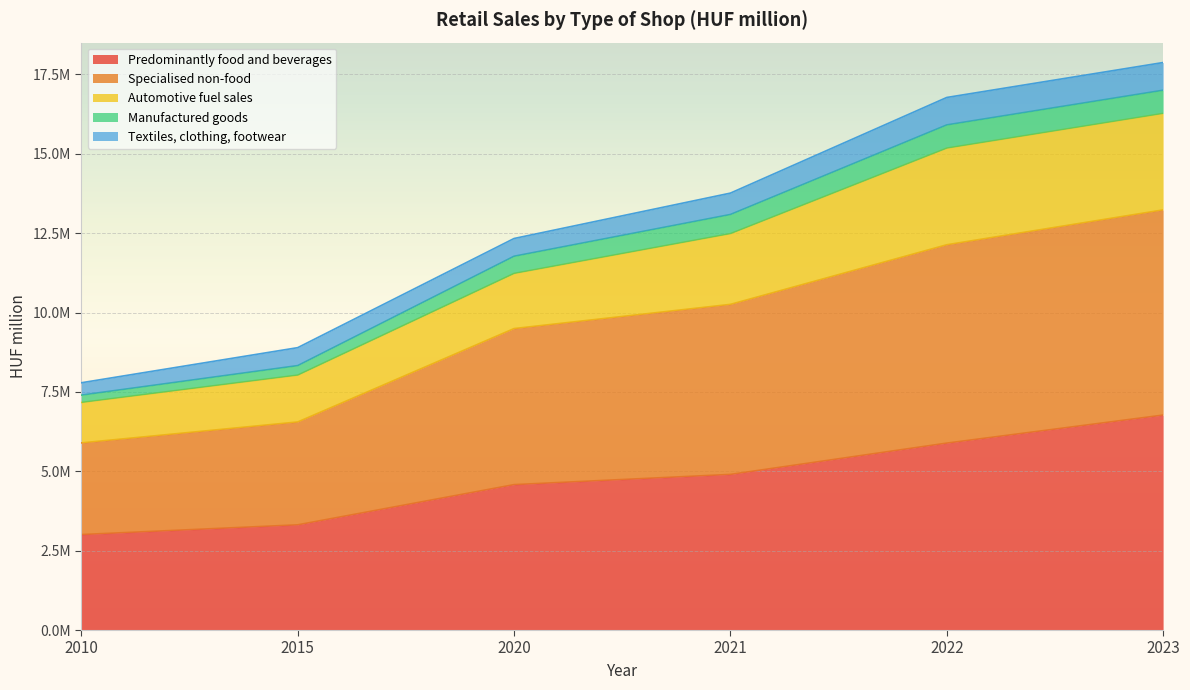

What are all the series names shown in the legend?

Predominantly food and beverages, Specialised non-food, Automotive fuel sales, Manufactured goods, Textiles, clothing, footwear